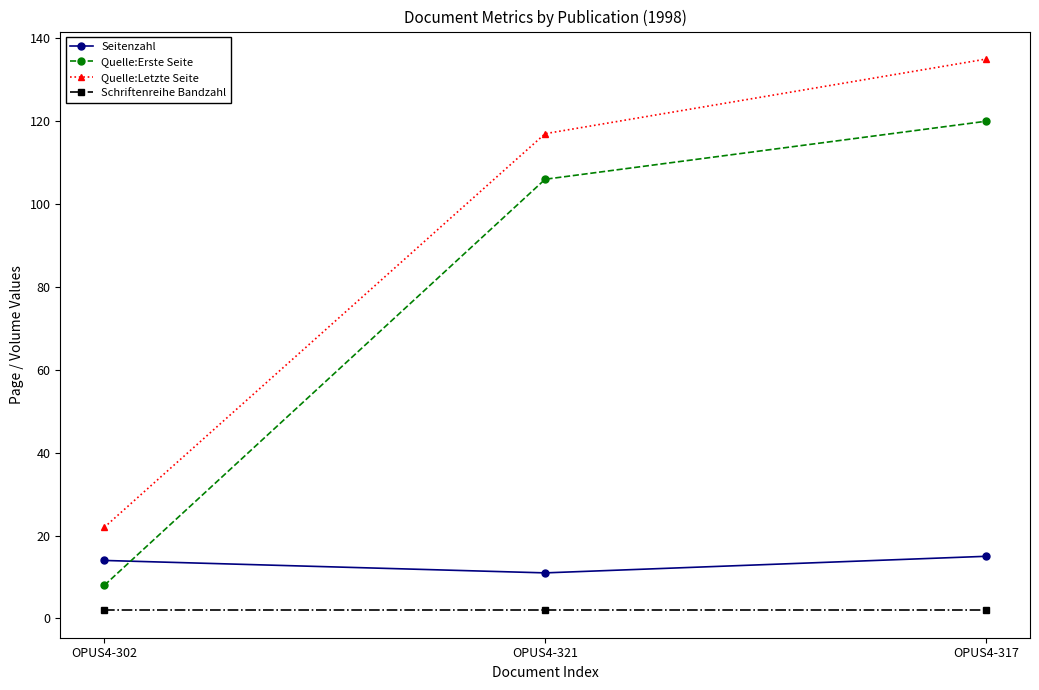

At how many categories does at least one series exceed 27?

2